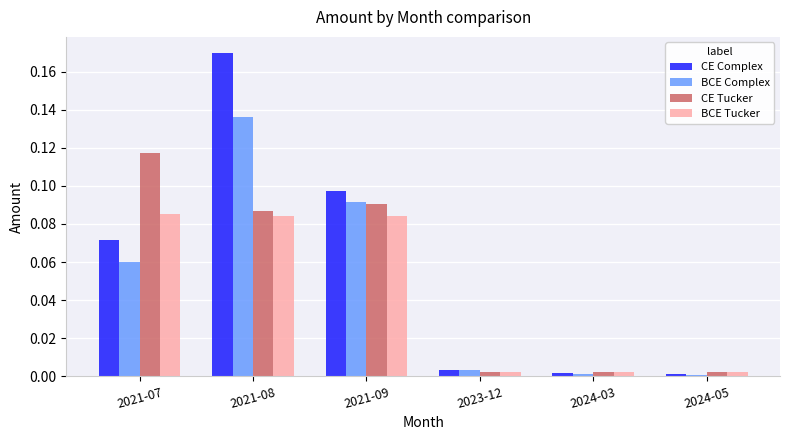

What is the label of the 6th bar from the right?

2021-07